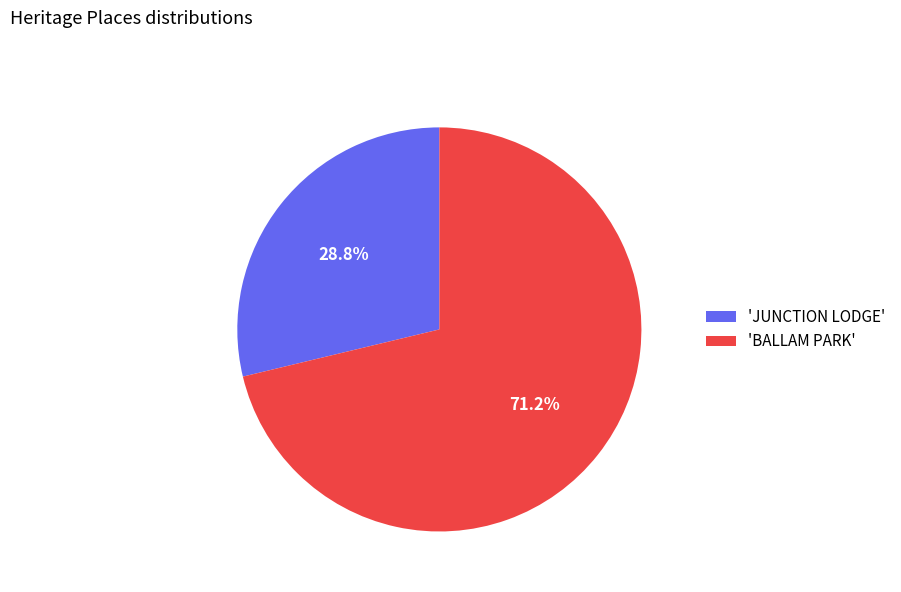

Combined, what portion of the pie is 'JUNCTION LODGE' and 'BALLAM PARK'?

100.0%